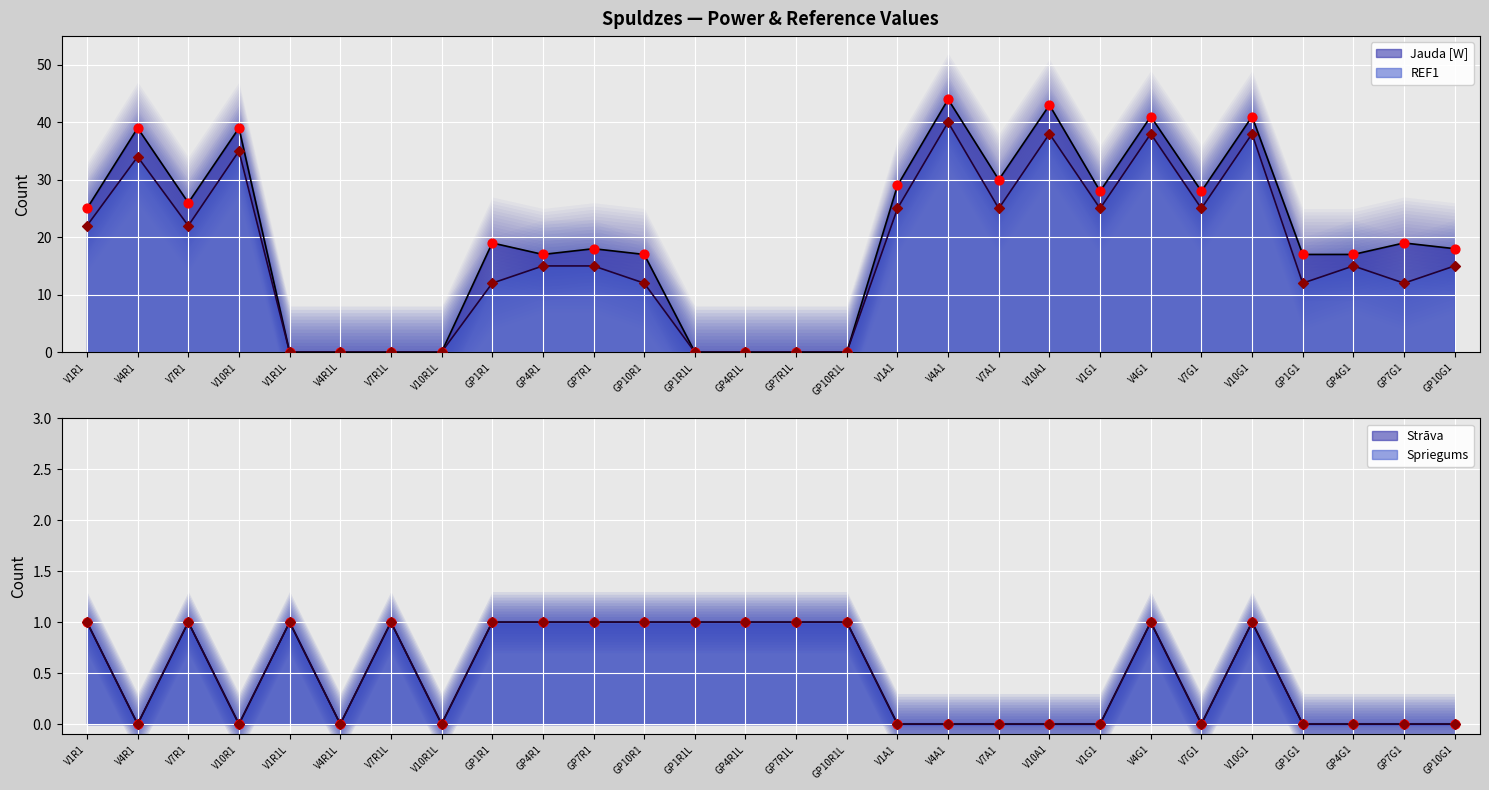

What is the total value across all series at V7R1?

50